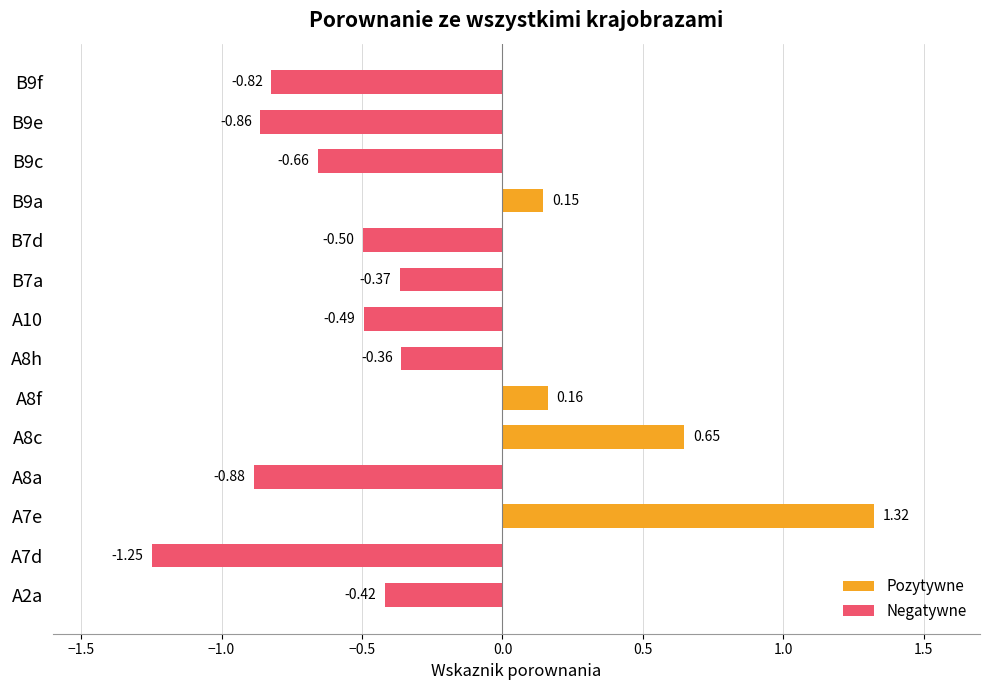

What is the average value?

-0.3